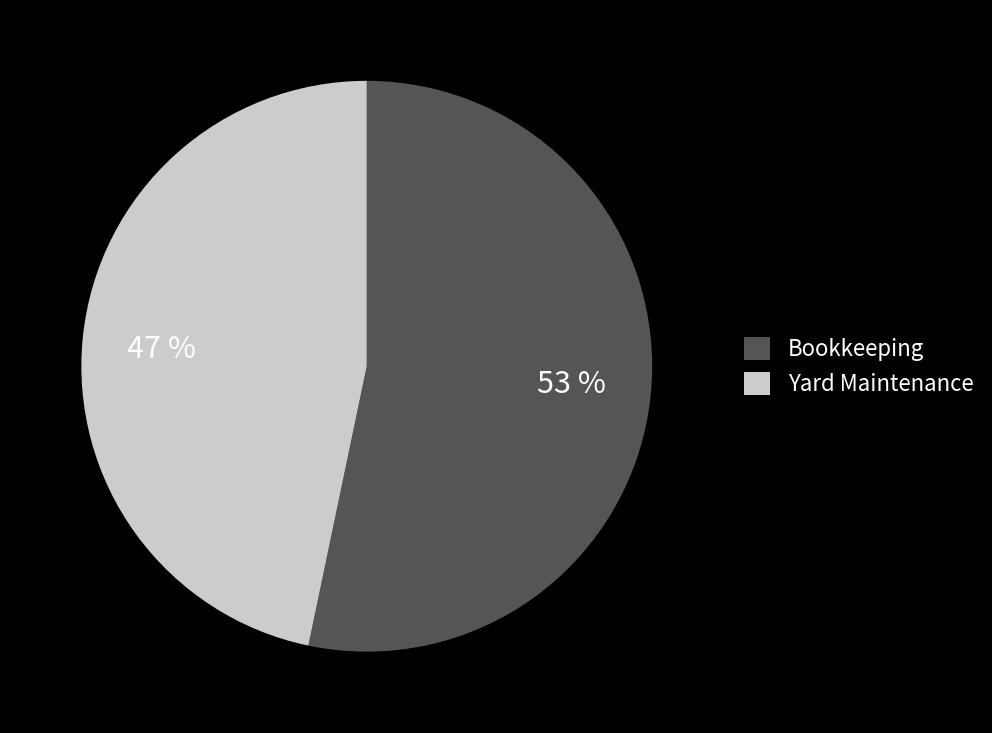

To the nearest percent, what is the average slice percentage?

50%